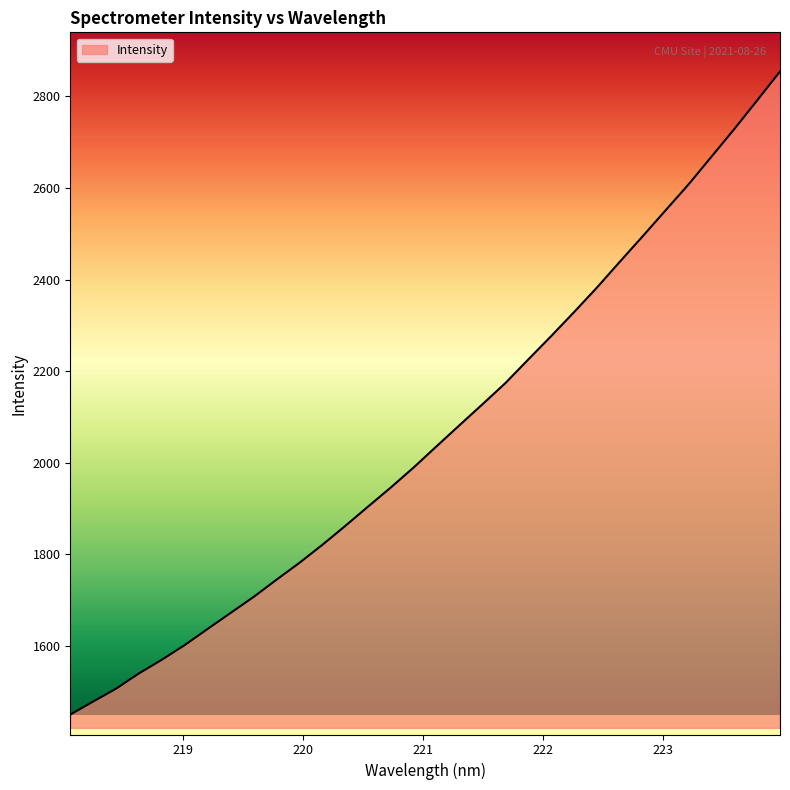

Reading left to right, transcribe all the data shown in this chart.

1450.0	1478.5	1506.6	1540.1	1569.9	1602.0	1637.3	1672.1	1706.9	1744.6	1781.4	1820.7	1861.9	1904.4	1946.4	1990.2	2036.5	2082.4	2128.0	2174.2	2225.9	2276.9	2329.3	2382.8	2439.3	2494.9	2551.5	2607.9	2668.4	2728.8	2791.4	2854.5